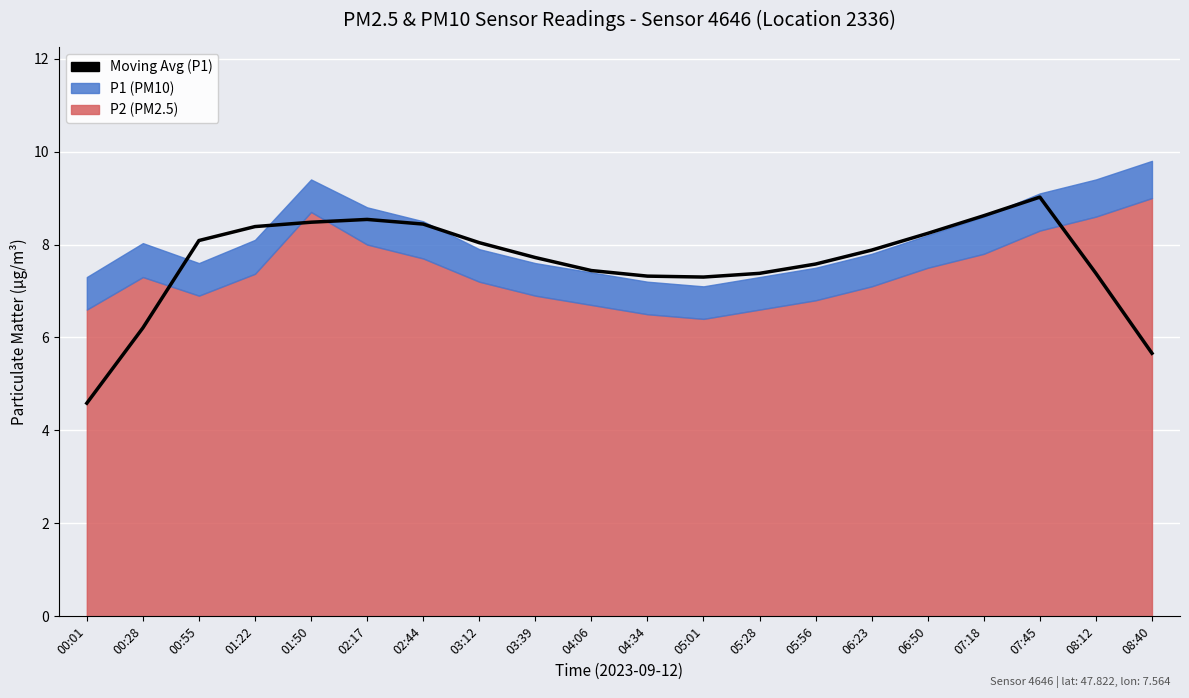

Does the chart display data point markers on the line(s)?

No